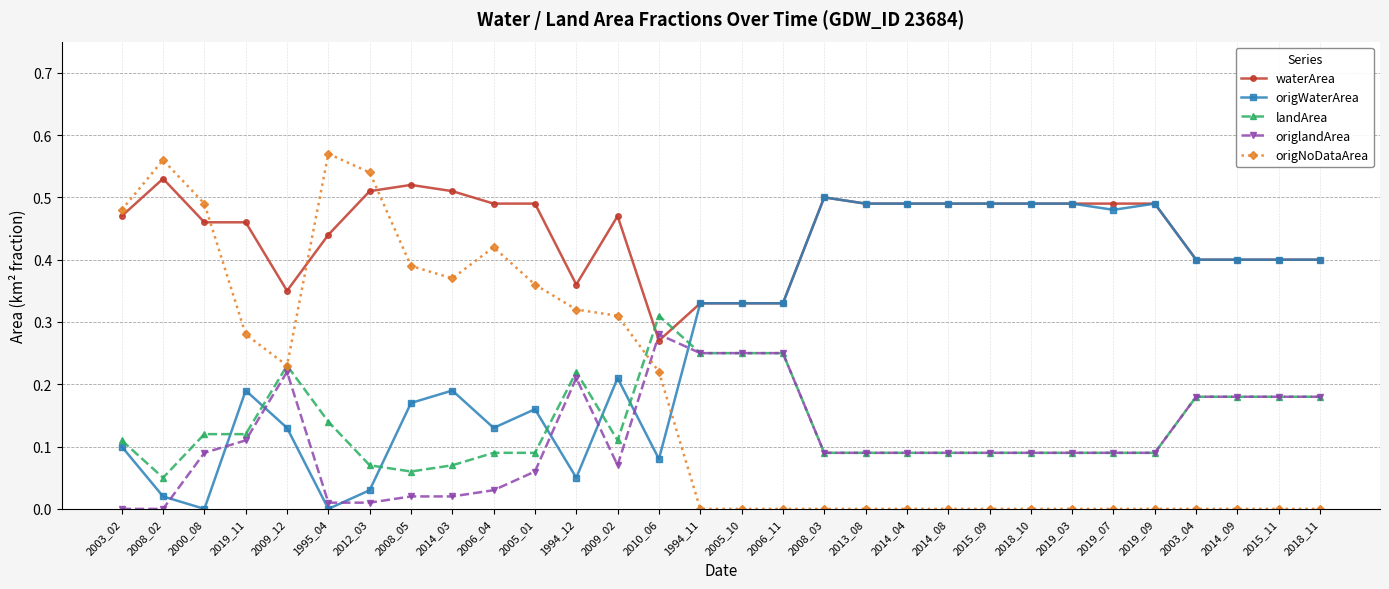

True or false: origNoDataArea has a value of 0.0 at 2019_07.

True